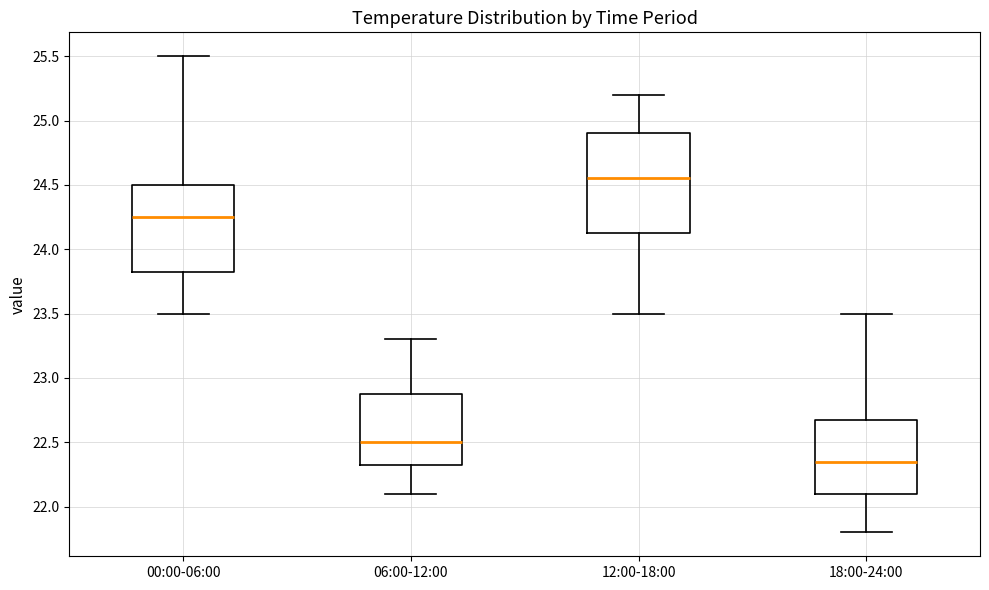

Reading left to right, transcribe this box plot: for each box, give where its median line is, the range the box spans, and where its two whiskers end, as read against the y-axis. The values are not printed on the chart, so give them approximately, as read against the axis.

00:00-06:00: median 24.25, box 23.85 to 24.50, whiskers 23.50 to 25.50
06:00-12:00: median 22.50, box 22.35 to 22.90, whiskers 22.10 to 23.30
12:00-18:00: median 24.55, box 24.15 to 24.90, whiskers 23.50 to 25.20
18:00-24:00: median 22.35, box 22.10 to 22.70, whiskers 21.80 to 23.50